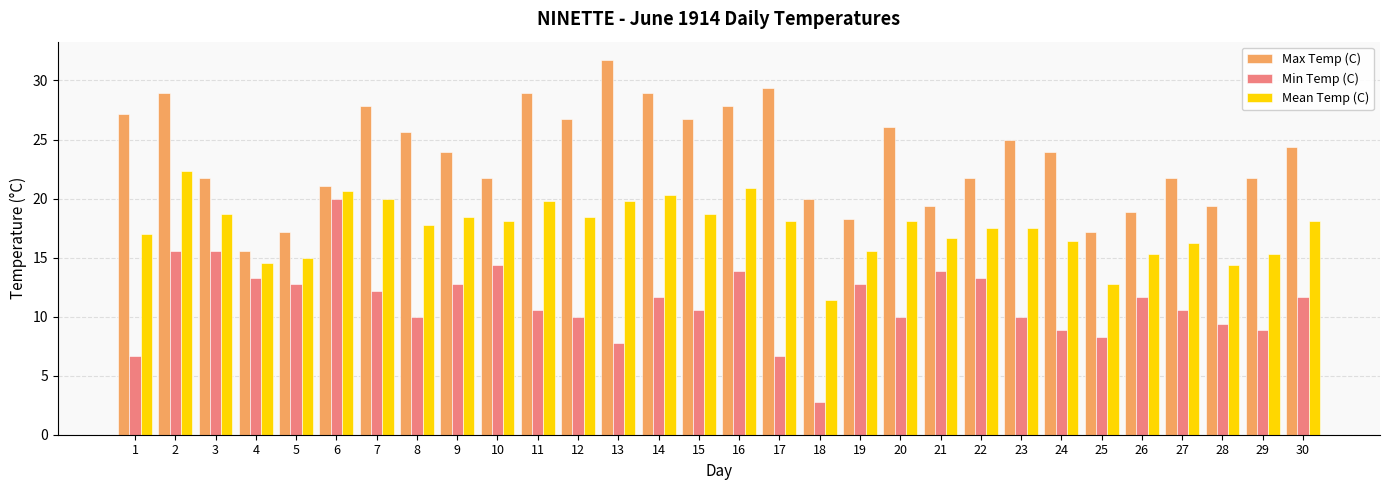

What is the sum of the Mean Temp (C) values at 2 and 6?

42.9